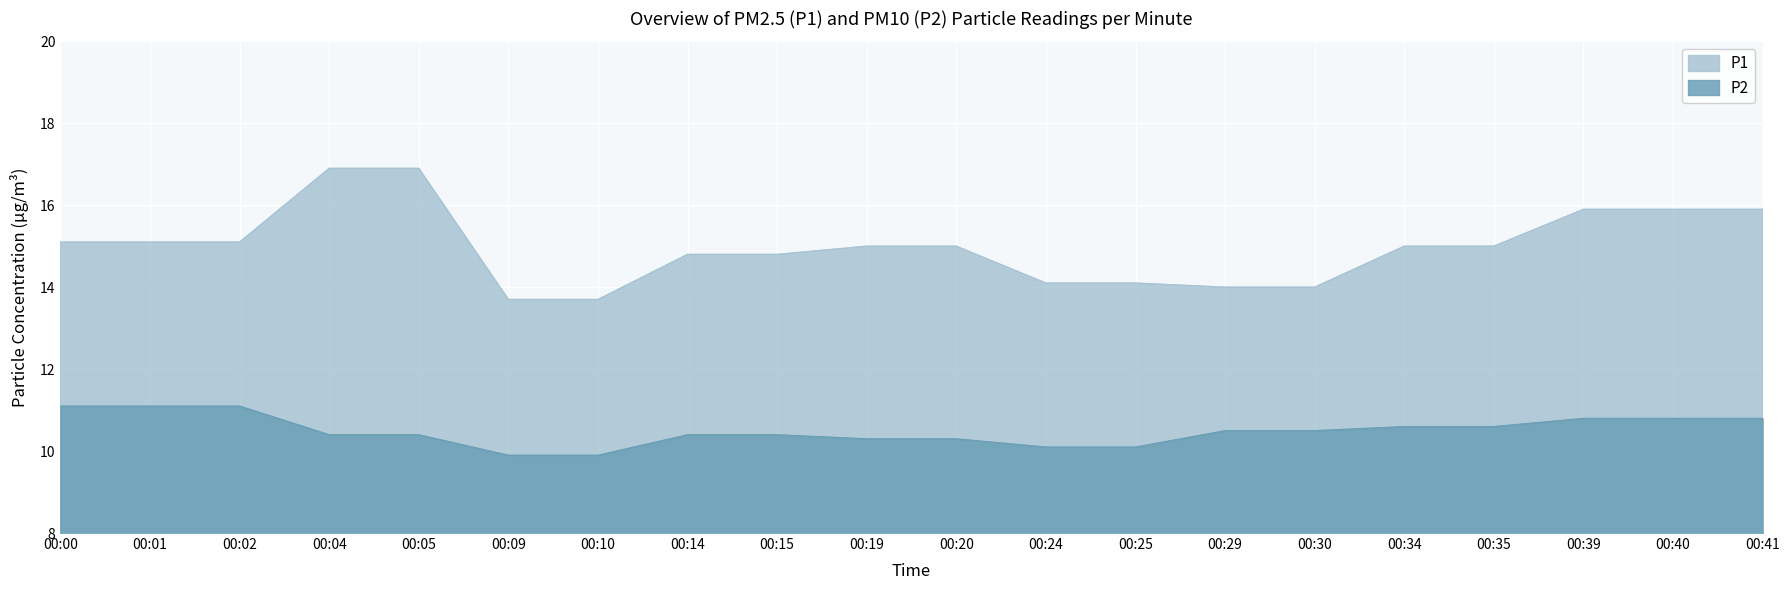

What is the difference between the maximum and minimum values in the P2 series?

1.2